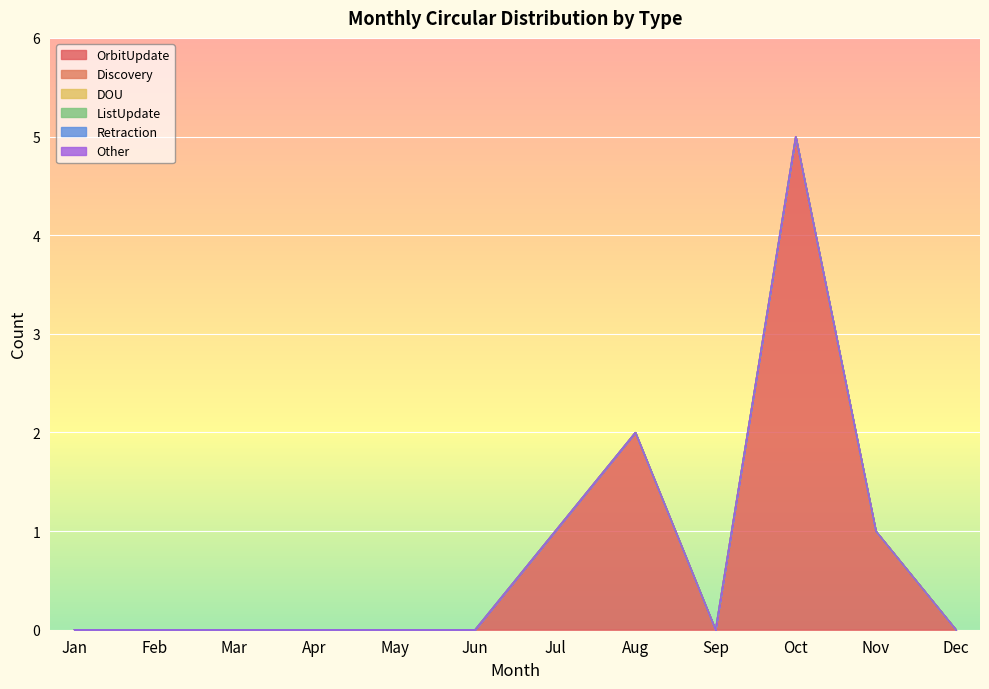

Does the chart display data point markers on the line(s)?

No